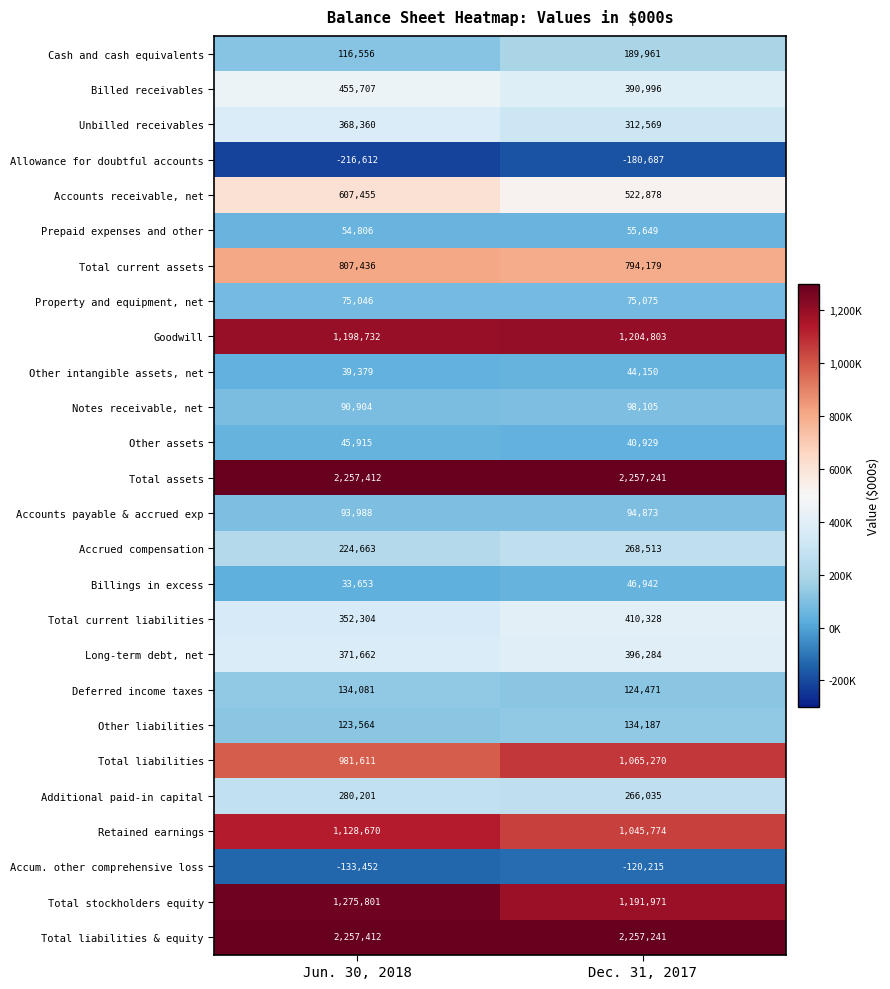

What is the total value across all series at Dec. 31, 2017?

12987522